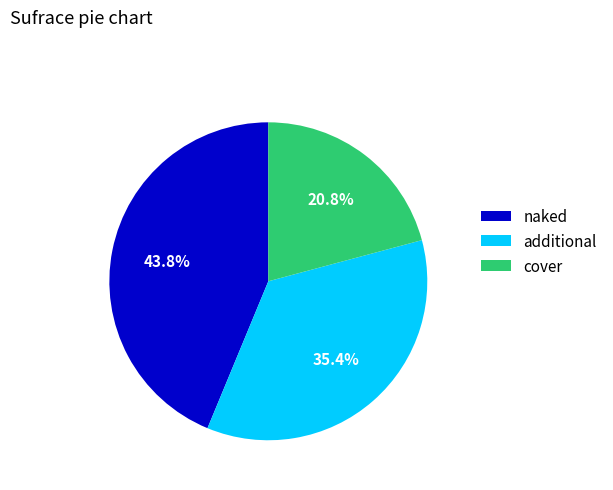

To the nearest percent, what is the average slice percentage?

33%